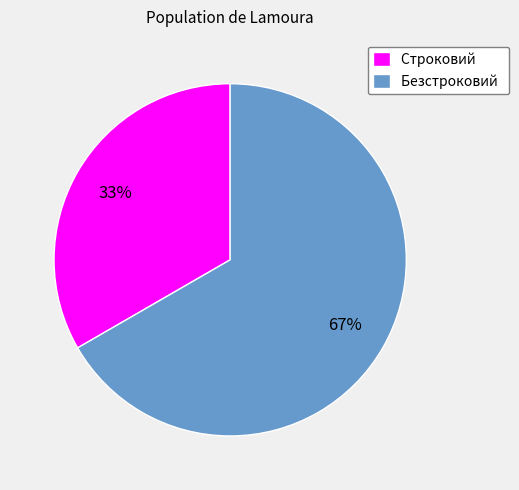

Is the sum of Безстроковий and Строковий greater than half?

Yes